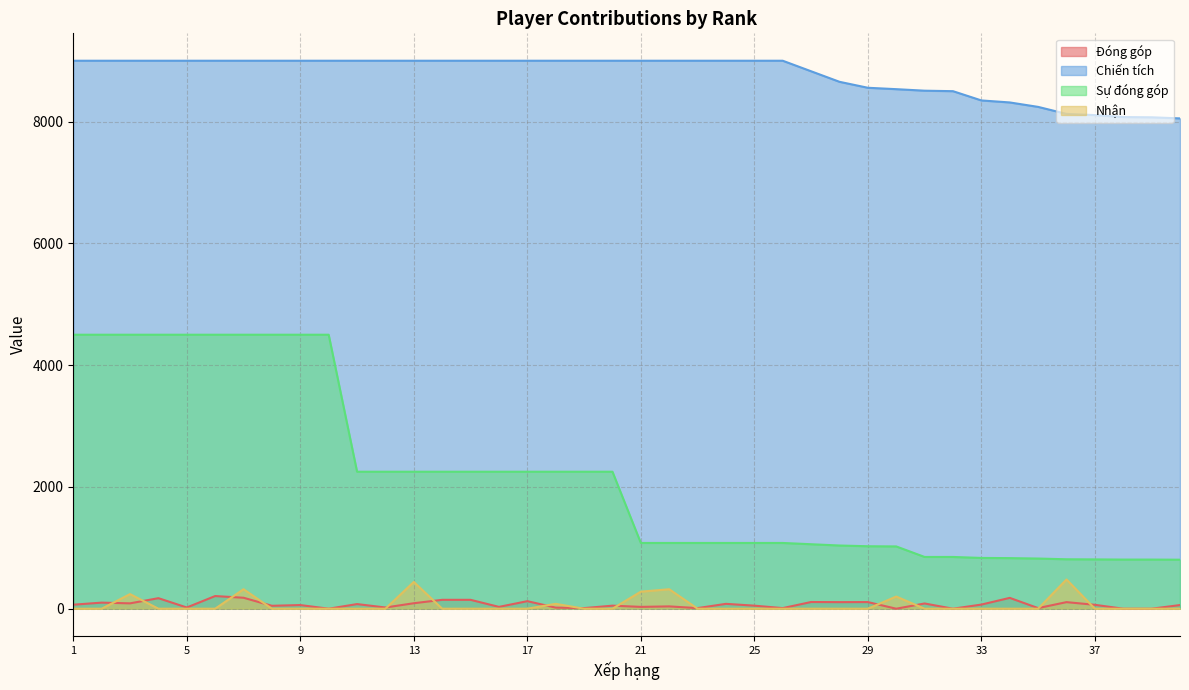

What is the sum of the Chiến tích values at 33 and 19?

17348